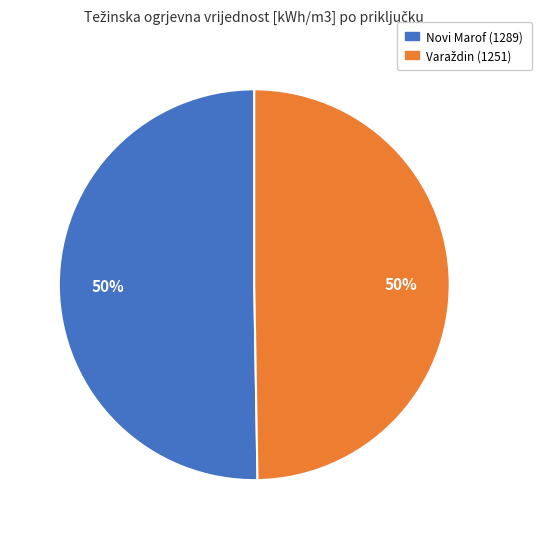

Count the number of slices in the pie.

2